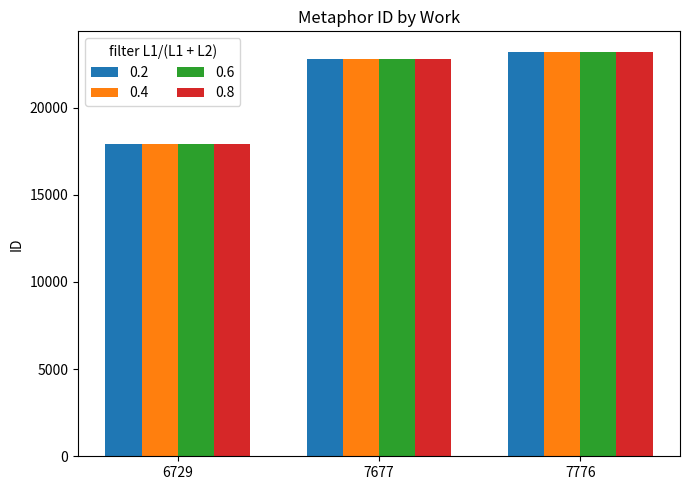

At which category does the chart reach its minimum across all series?

6729